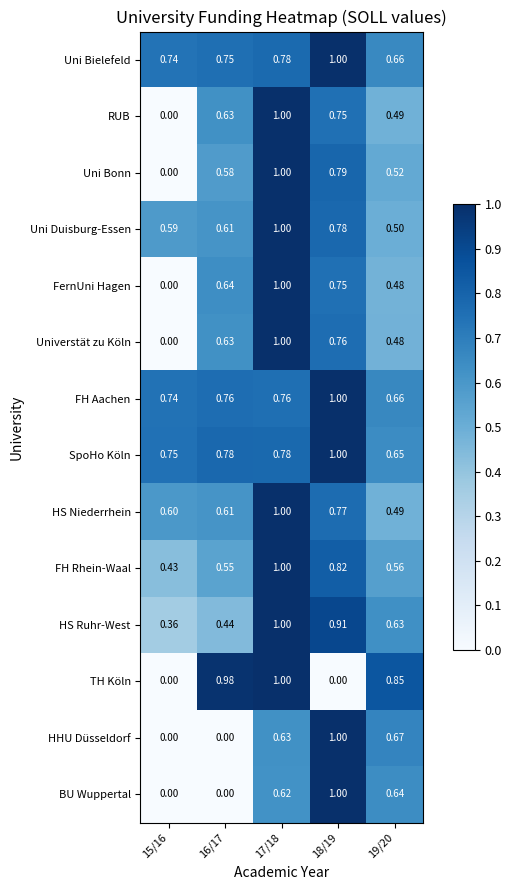

Which series has the largest total across all categories?

SpoHo Köln